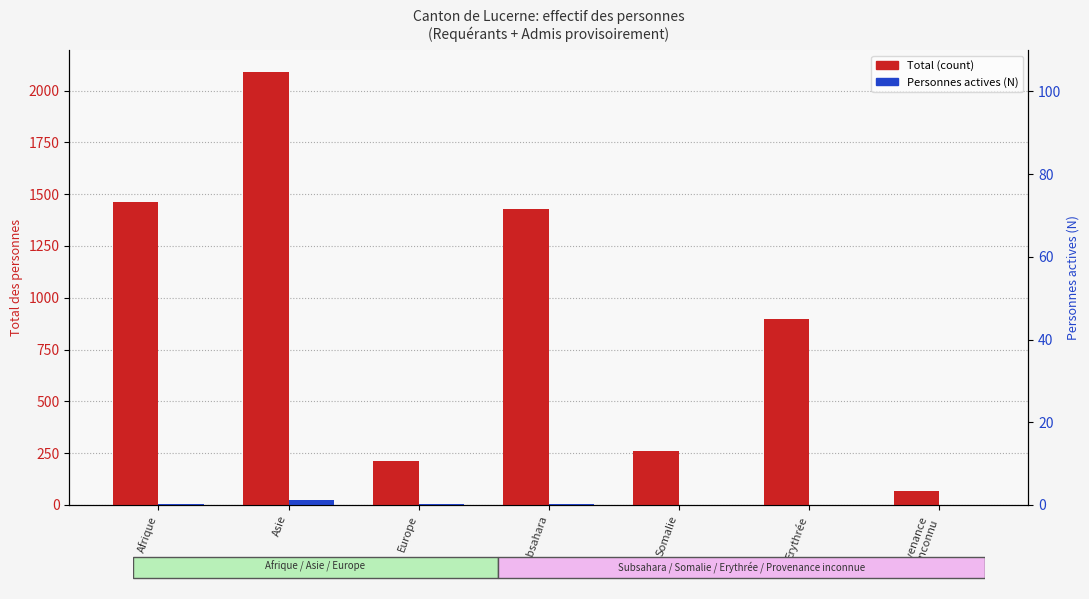

Reading right to left, what are all the values shown in this chart?

Total (count): Provenance
inconnu=67	Erythrée=899	Somalie=261	Subsahara=1428	Europe=211	Asie=2091	Afrique=1463
Personnes actives (N): Provenance
inconnu=1	Erythrée=1	Somalie=0	Subsahara=3	Europe=5	Asie=22	Afrique=3